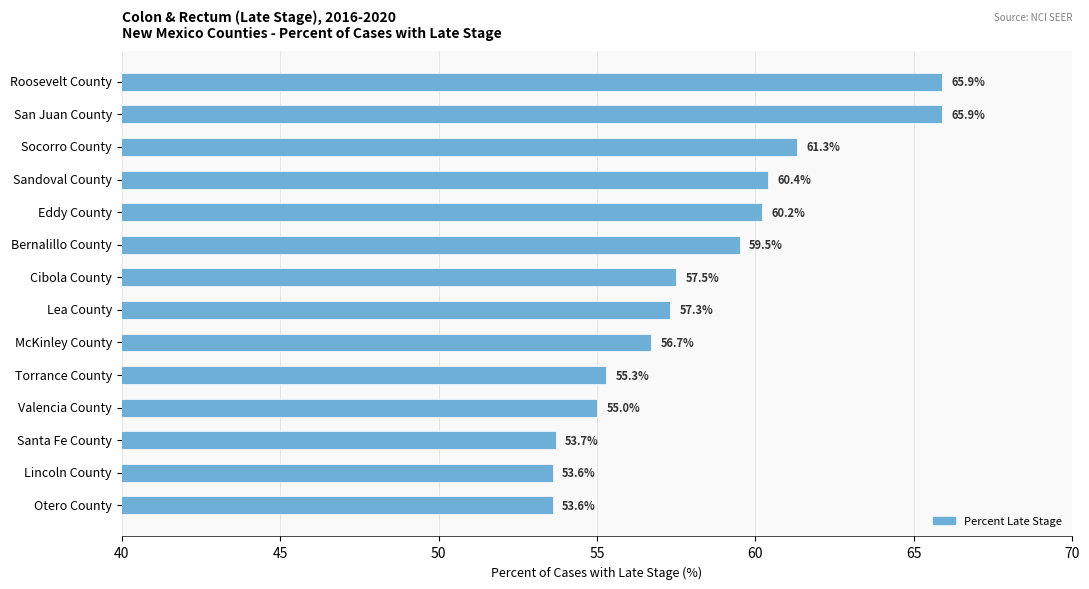

What is the maximum value shown in the chart?

65.9